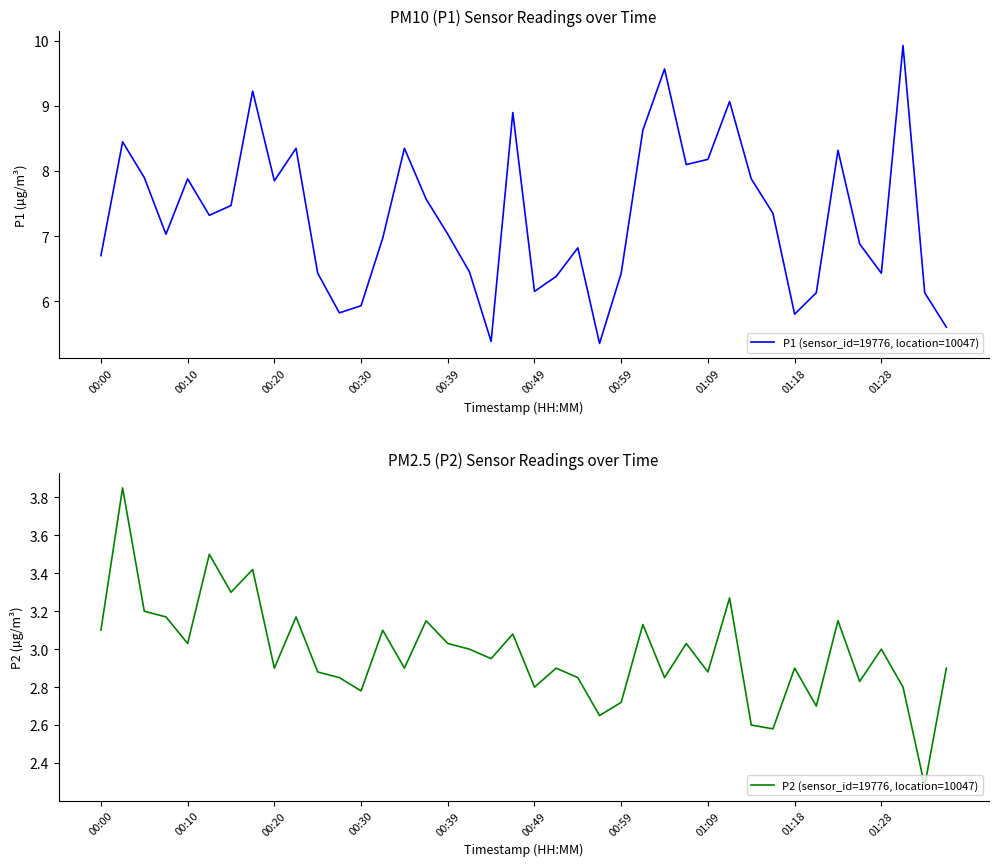

Is it true that P2 (sensor_id=19776, location=10047) equals 0.8 at 00:39?

False